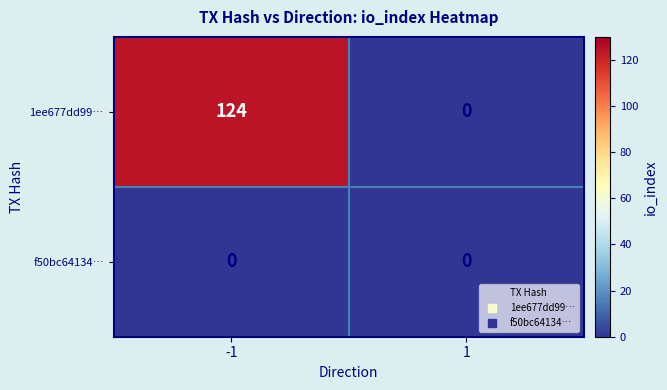

Rank the series at -1 from lowest to highest value.

f50bc64134…, 1ee677dd99…